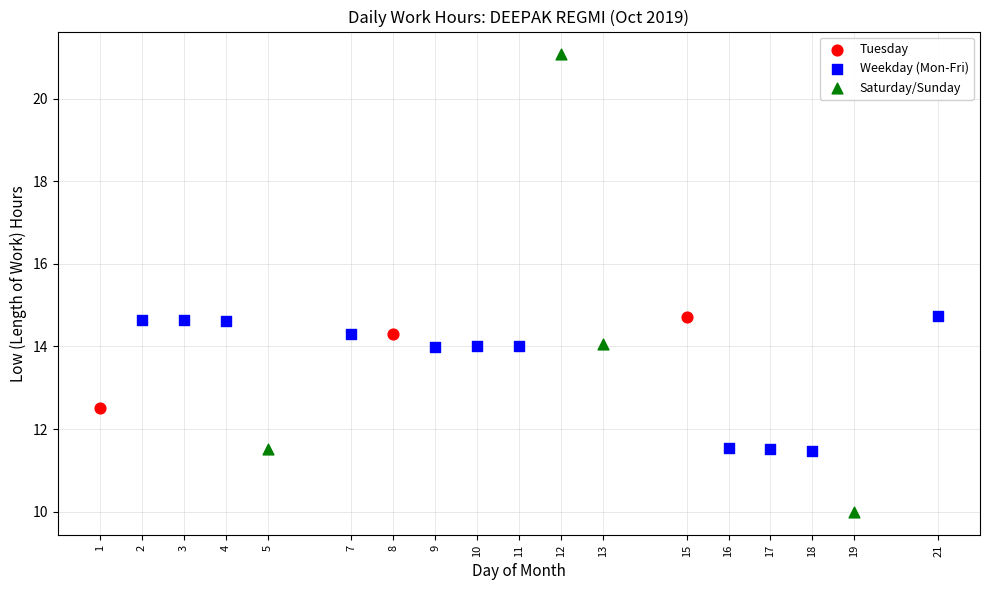

Which series has the widest spread of Y values?

Saturday/Sunday